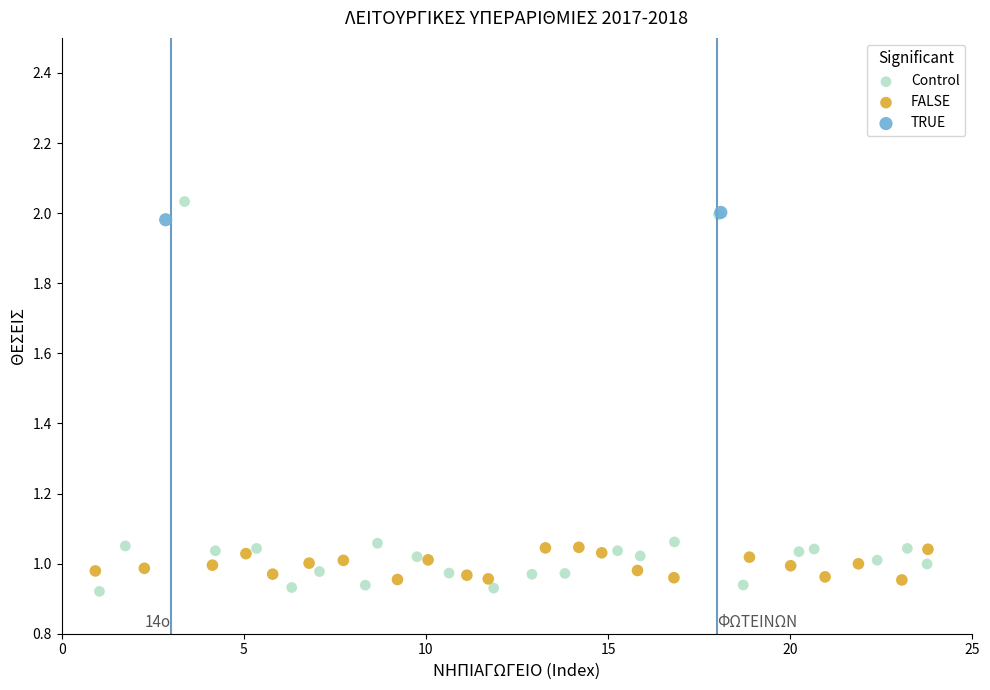

What are all the series names shown in the legend?

Control, FALSE, TRUE